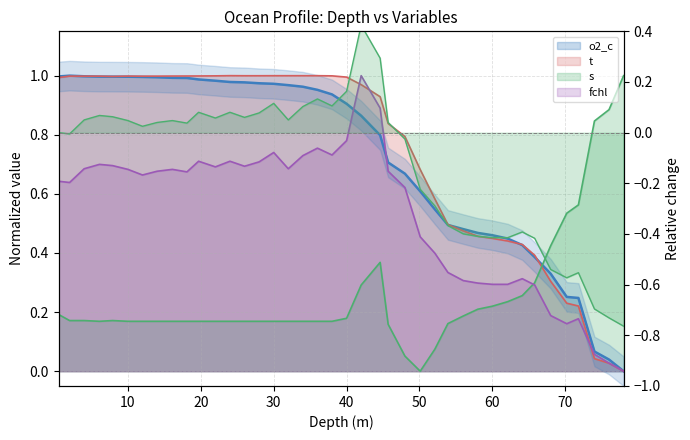

True or false: t has more than 1 points higher than both neighbors.

True